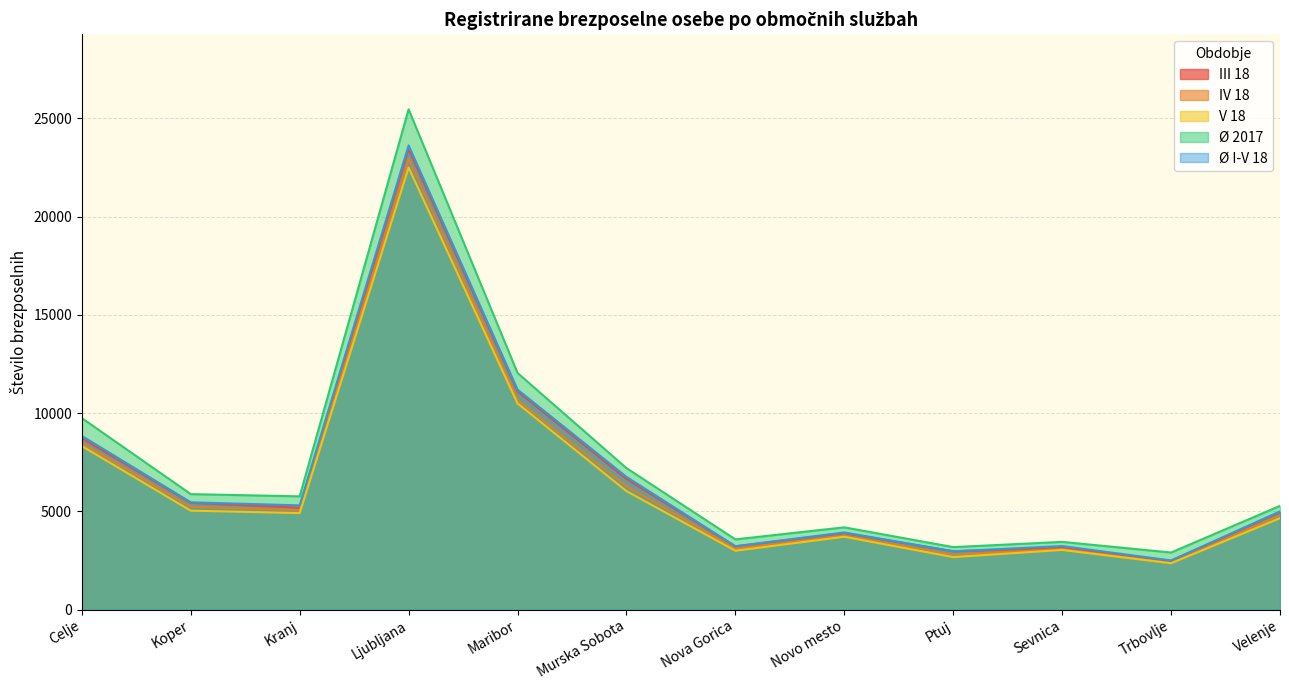

What is the label of the 8th point from the left?

Novo mesto